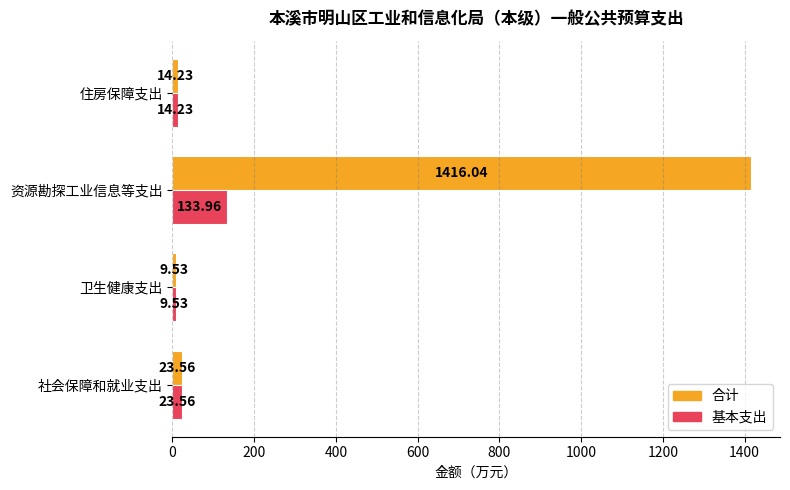

Rank the series by their maximum value, from highest to lowest.

合计, 基本支出